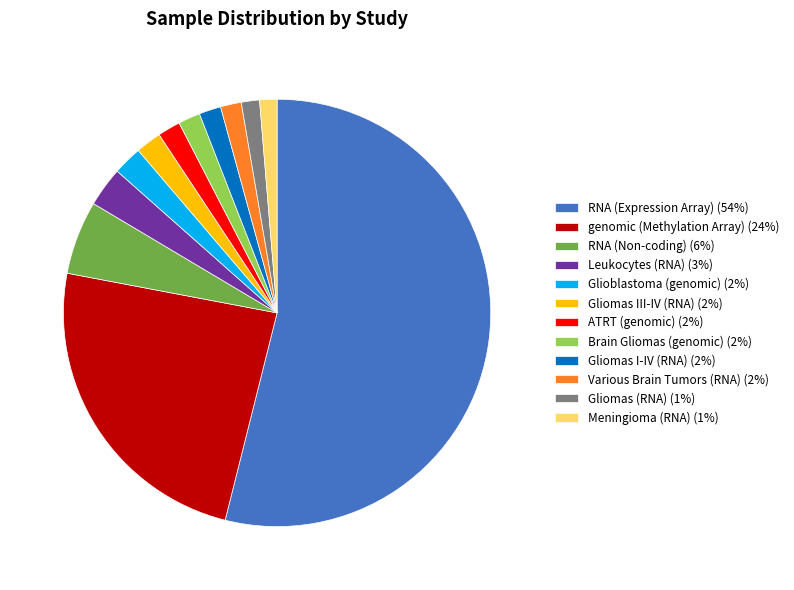

Between RNA (Expression Array) and Glioblastoma (genomic), which is larger?

RNA (Expression Array)